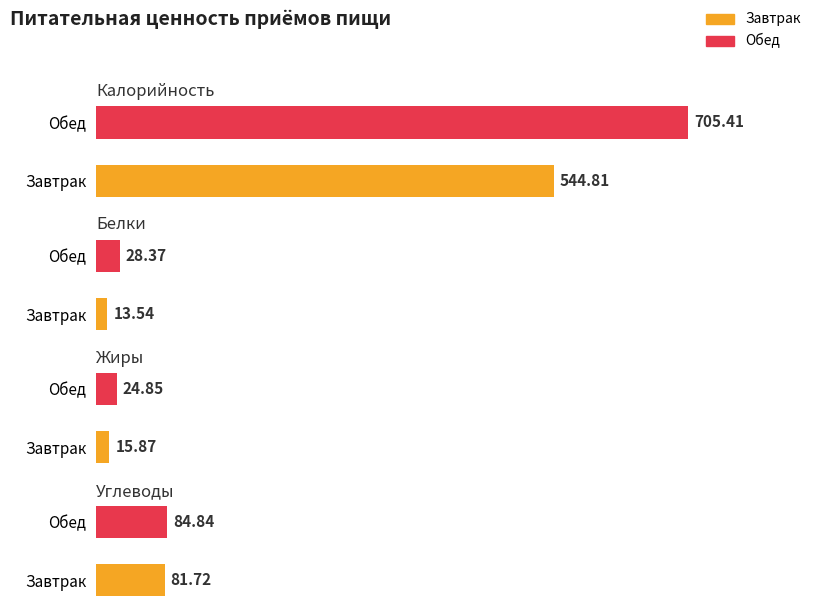

Where does the Углеводы series first go above 84?

Обед